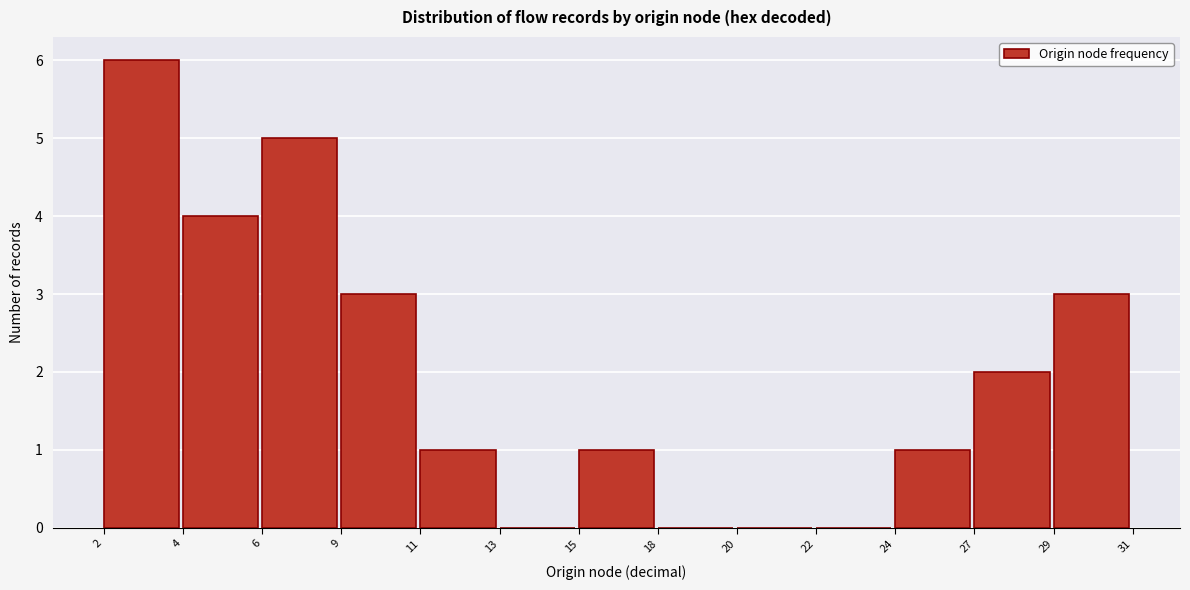

Reading right to left, list all the values displayed in this chart.

29=3	27=2	24=1	22=0	20=0	18=0	15=1	13=0	11=1	9=3	6=5	4=4	2=6